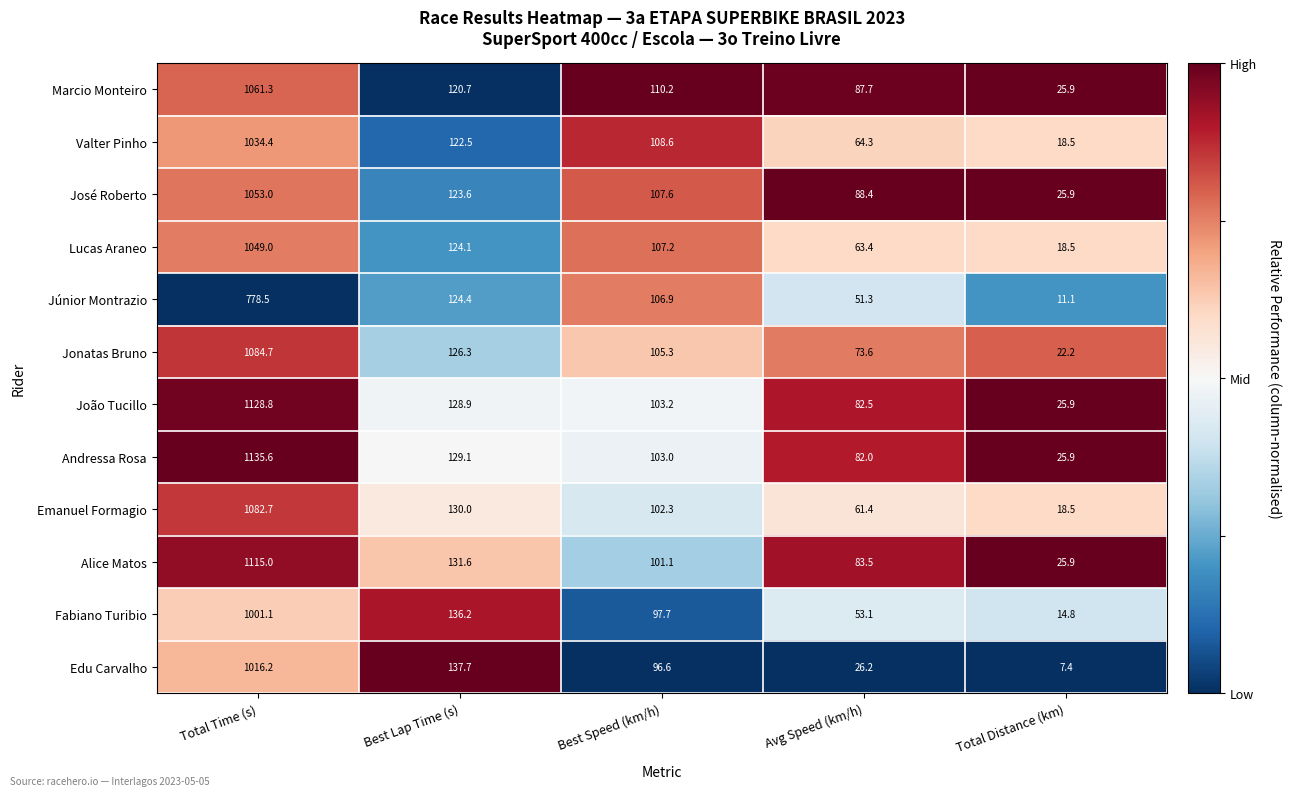

What is the average value of the Edu Carvalho series?

256.8